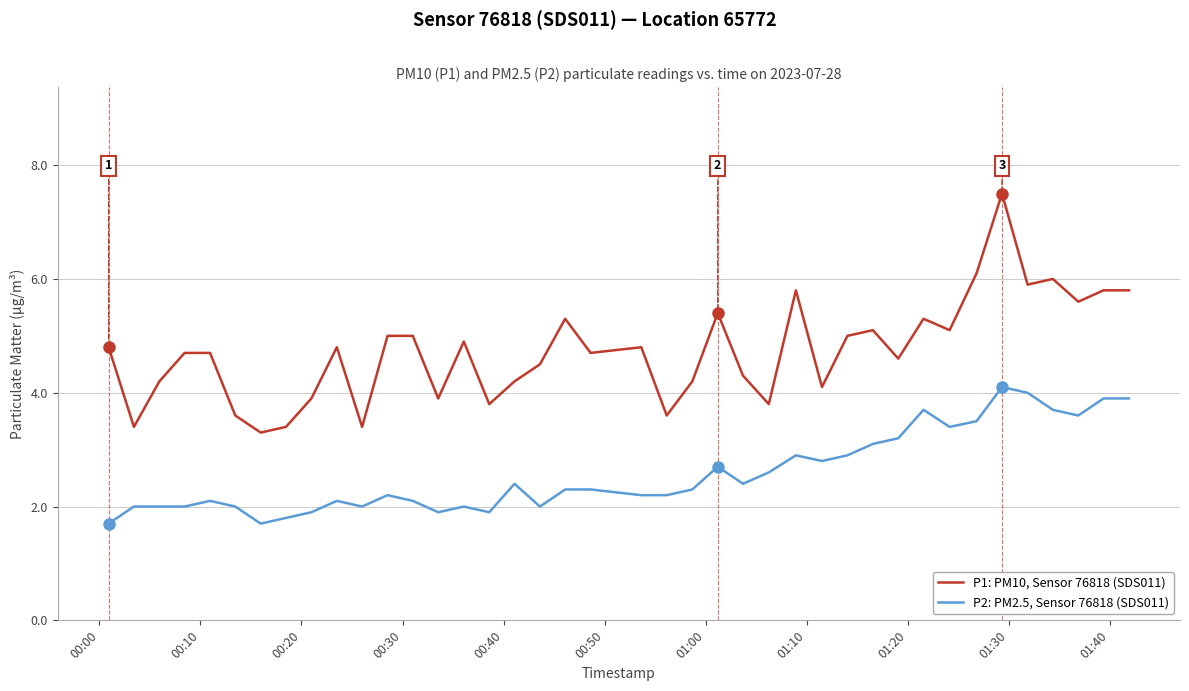

How many lines are shown in the chart?

2